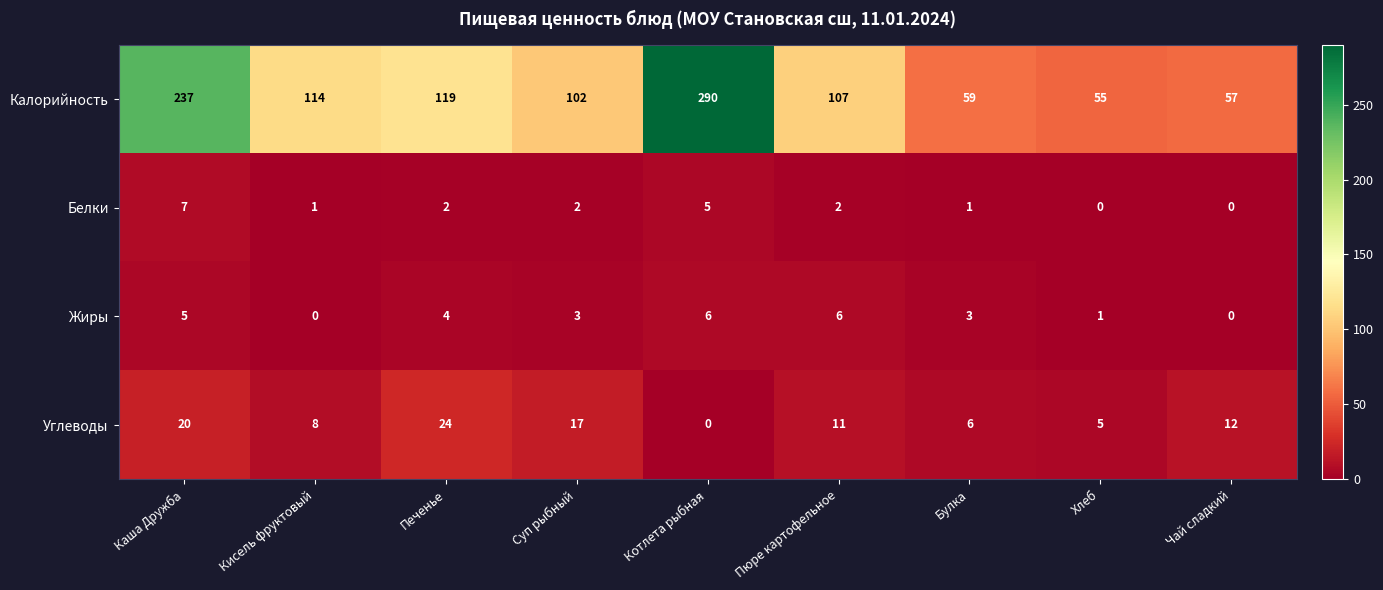

Is it true that Белки equals 5 at Котлета рыбная?

True